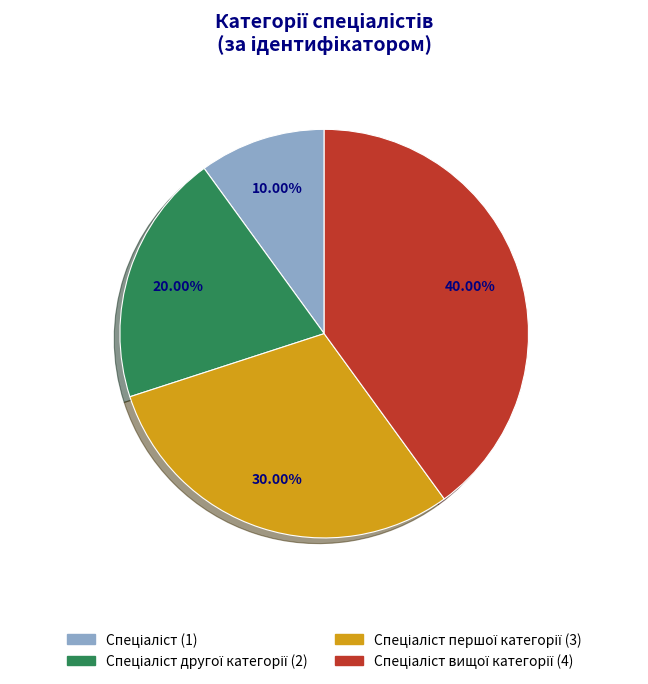

Is there any slice that represents more than half of the pie?

No